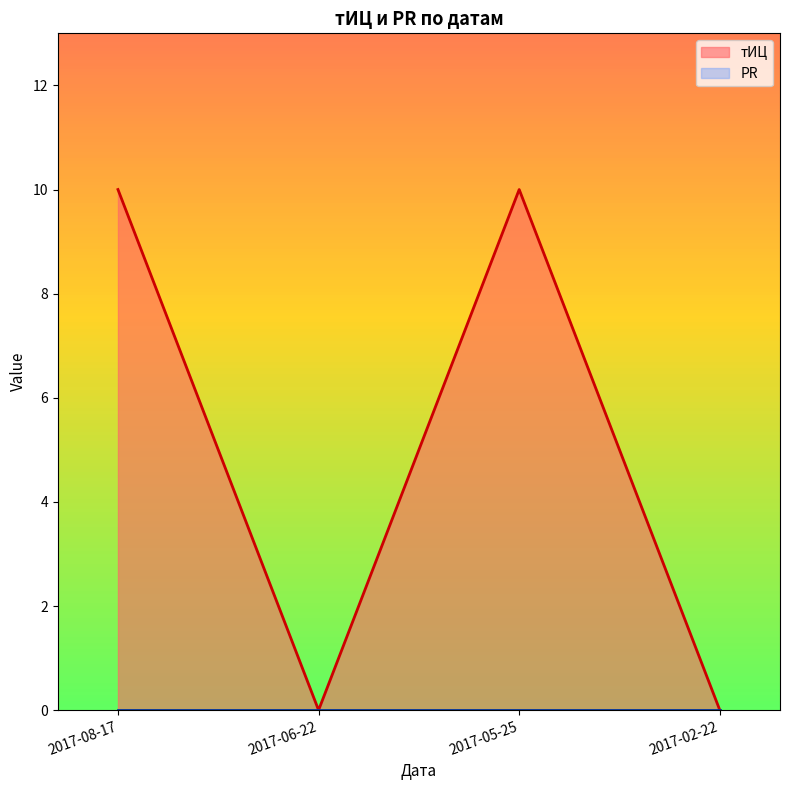

Rank the categories by value from highest to lowest.

2017-08-17, 2017-05-25, 2017-06-22, 2017-02-22